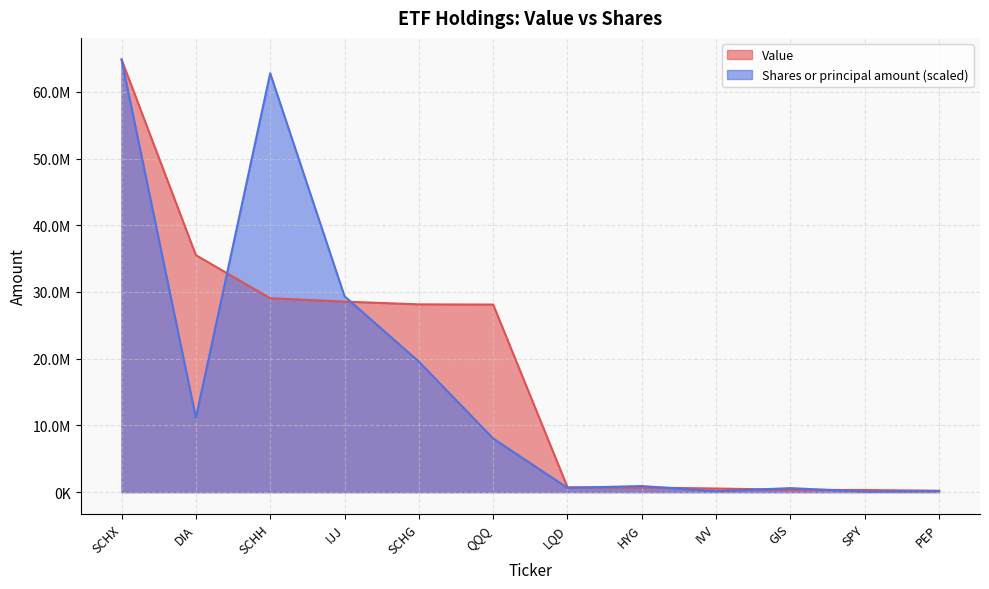

True or false: Shares or principal amount has more than 2 points higher than both neighbors.

True